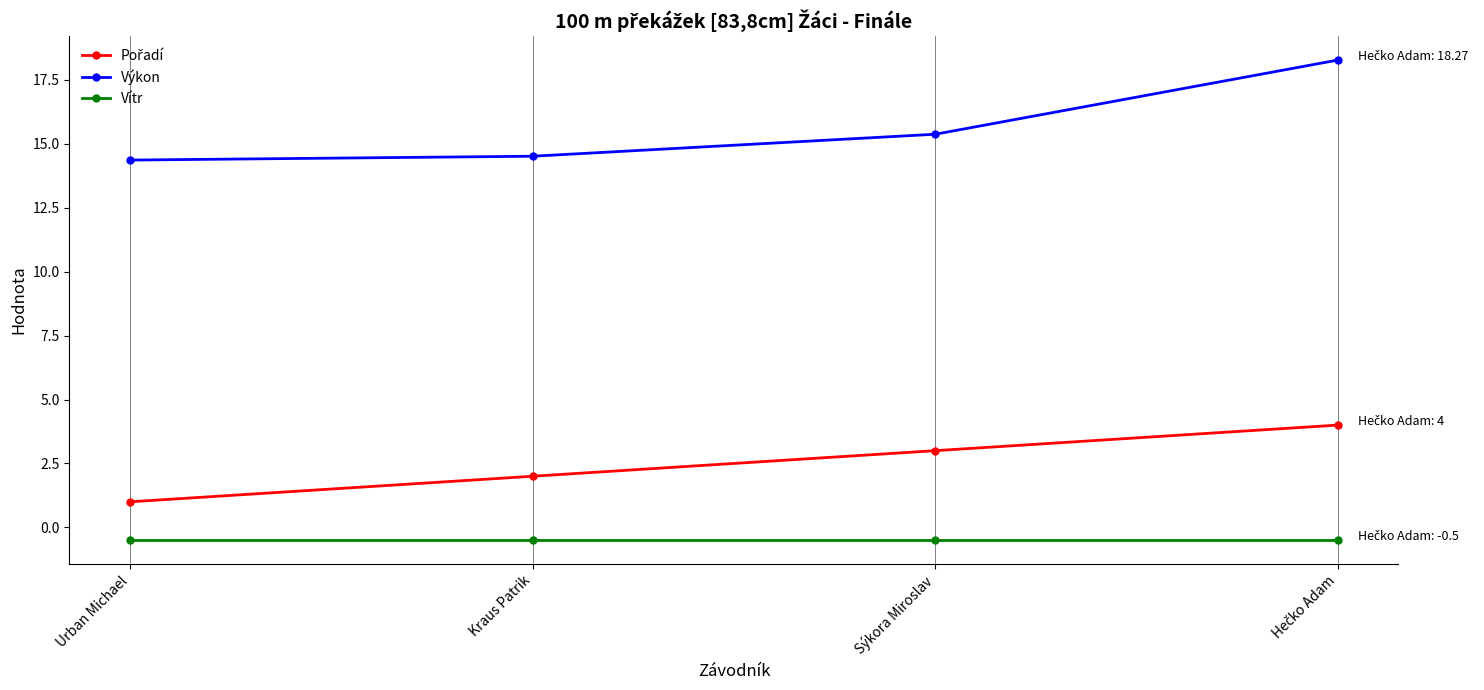

What is the greatest value displayed?

18.3